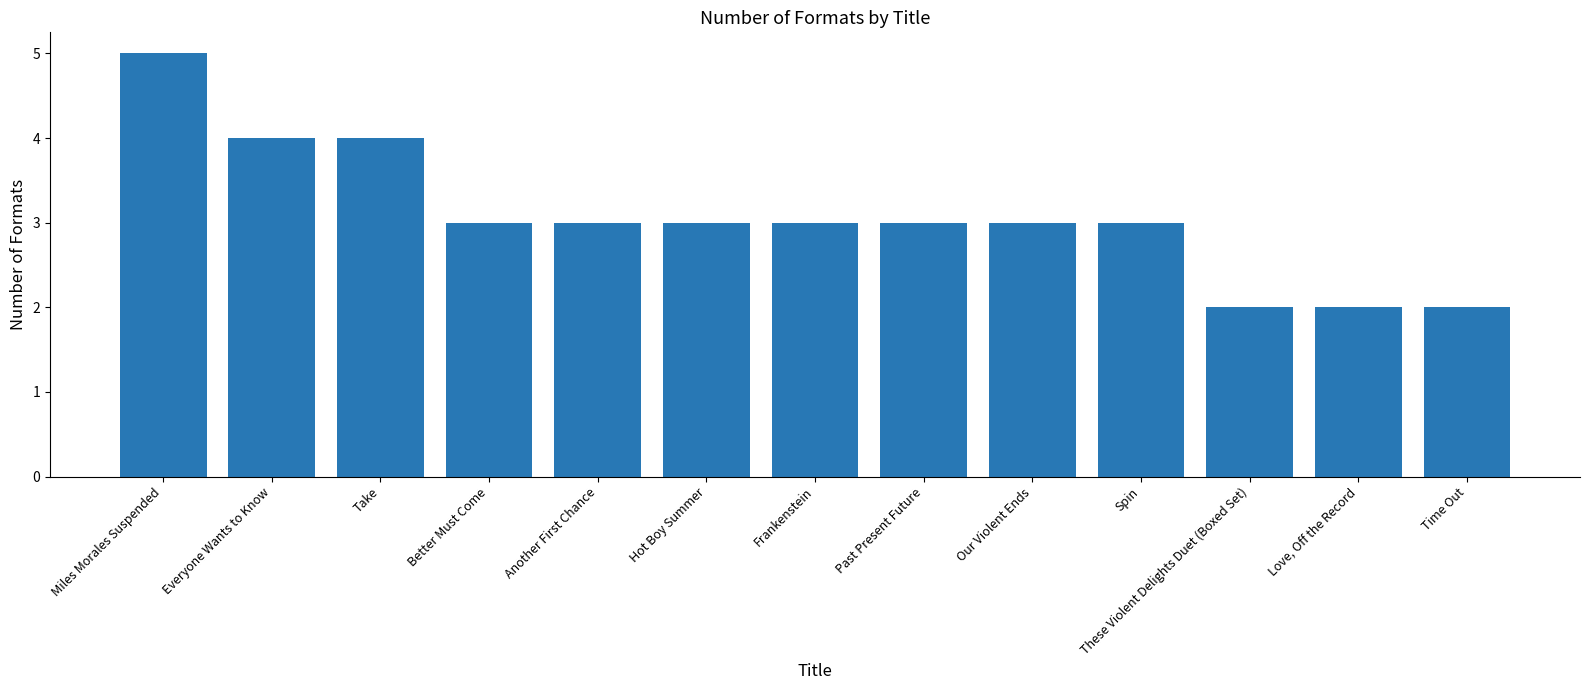

Between Everyone Wants to Know and Another First Chance, which is larger?

Everyone Wants to Know